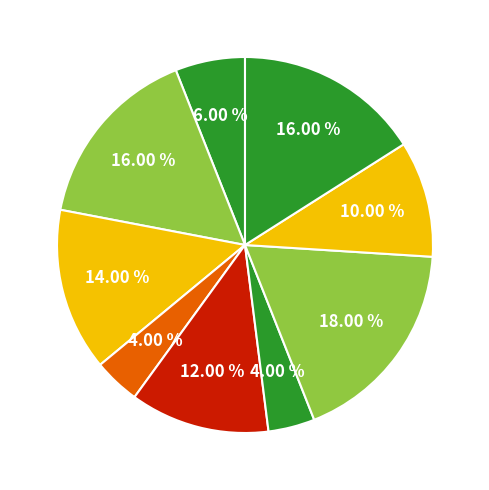

How many segments does this pie chart have?

9